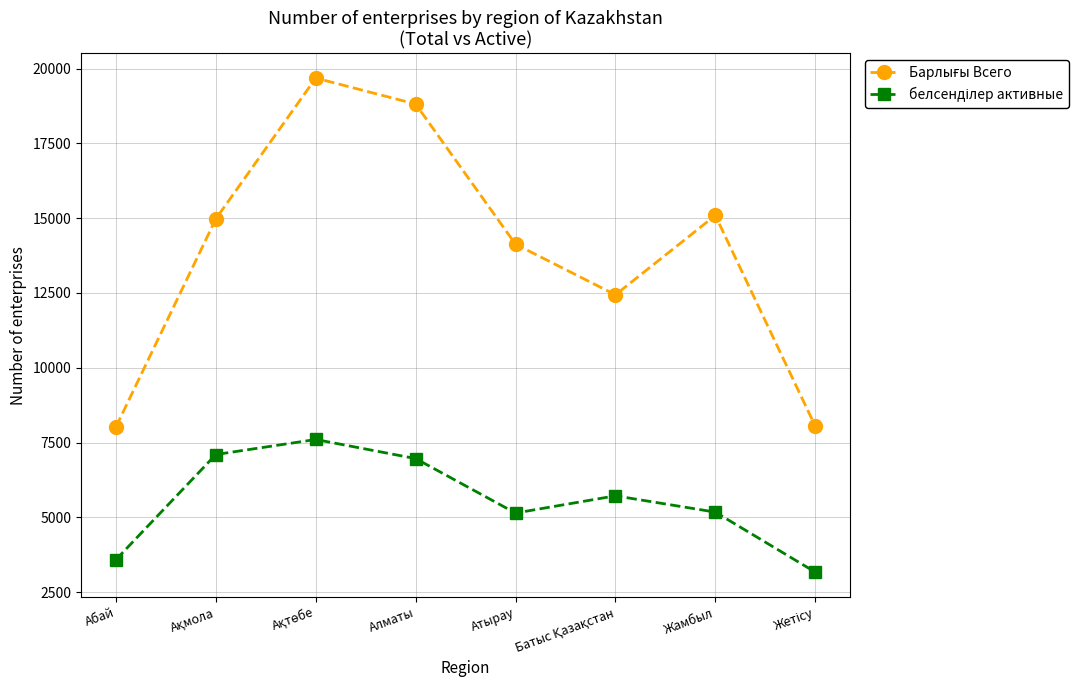

What is the spread (max minus min) of values at Жамбыл?

9914